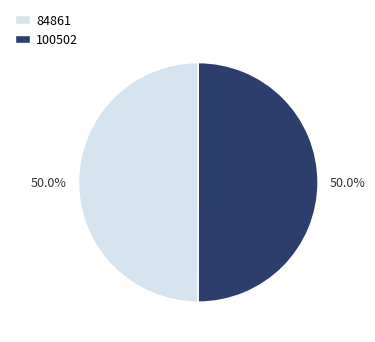

What percentage is the 84861 slice, to the nearest percent?

50%